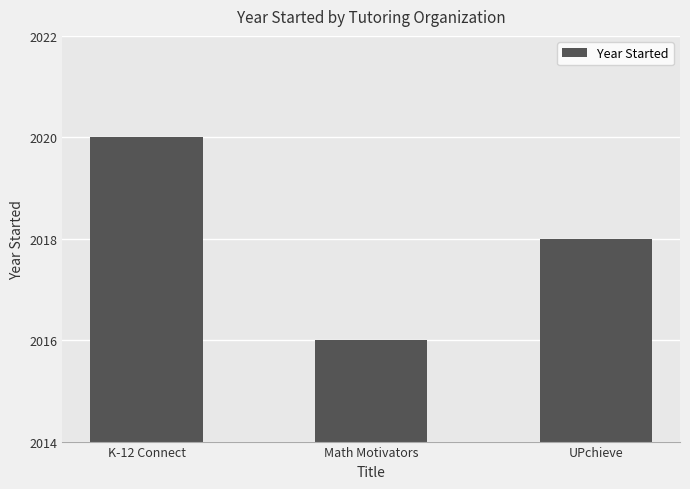

The chart shows a value of 2958 at K-12 Connect. True or false?

False